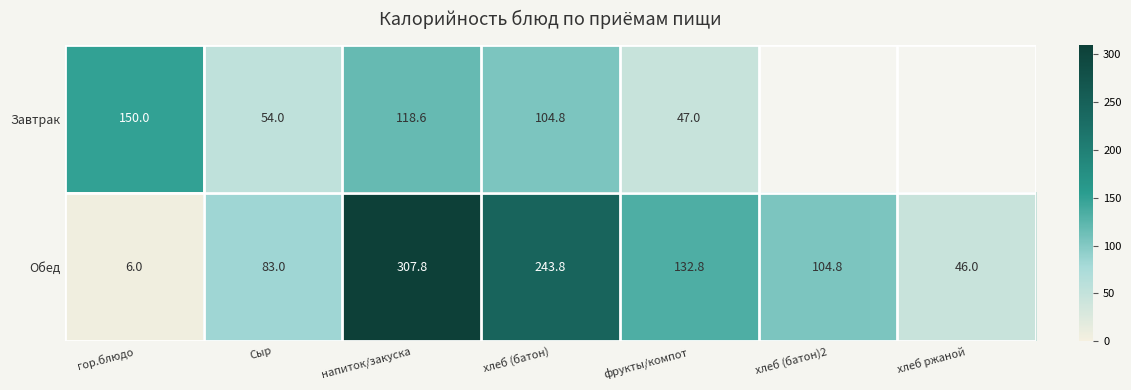

Which label corresponds to the largest value in the chart?

напиток/закуска